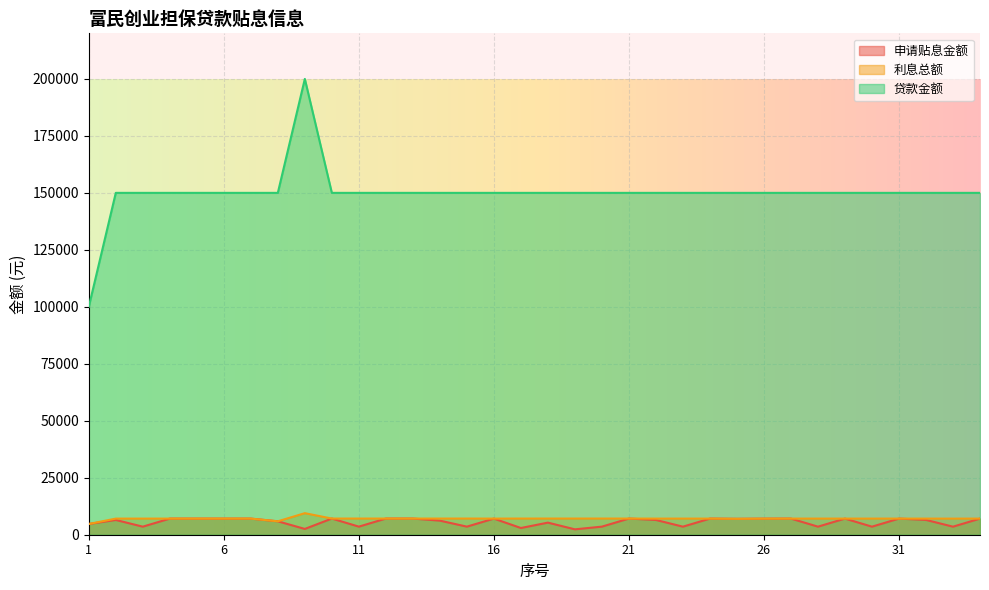

The value of 贷款金额 at 31 is 150000.0. True or false?

True